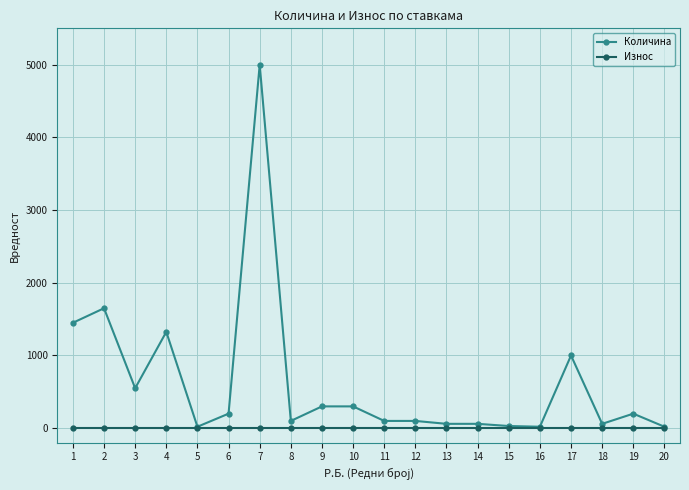

Rank the series by their maximum value, from lowest to highest.

Износ, Количина